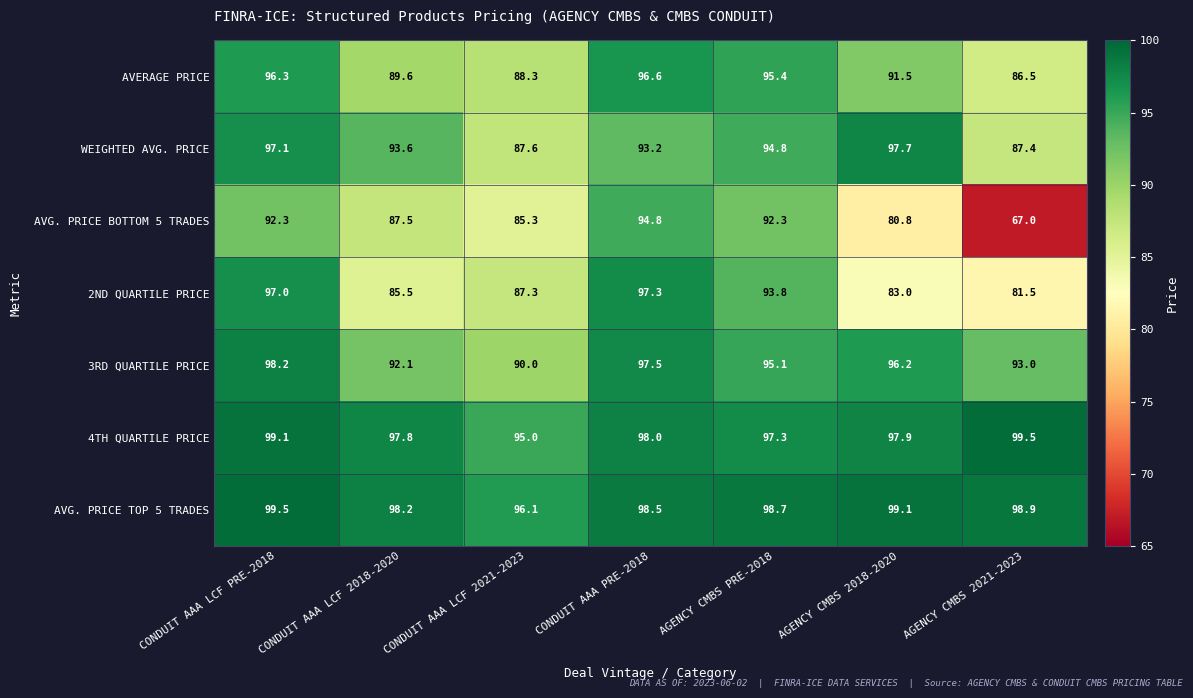

Rank the series at CONDUIT AAA PRE-2018 from lowest to highest value.

WEIGHTED AVG. PRICE, AVG. PRICE BOTTOM 5 TRADES, AVERAGE PRICE, 2ND QUARTILE PRICE, 3RD QUARTILE PRICE, 4TH QUARTILE PRICE, AVG. PRICE TOP 5 TRADES